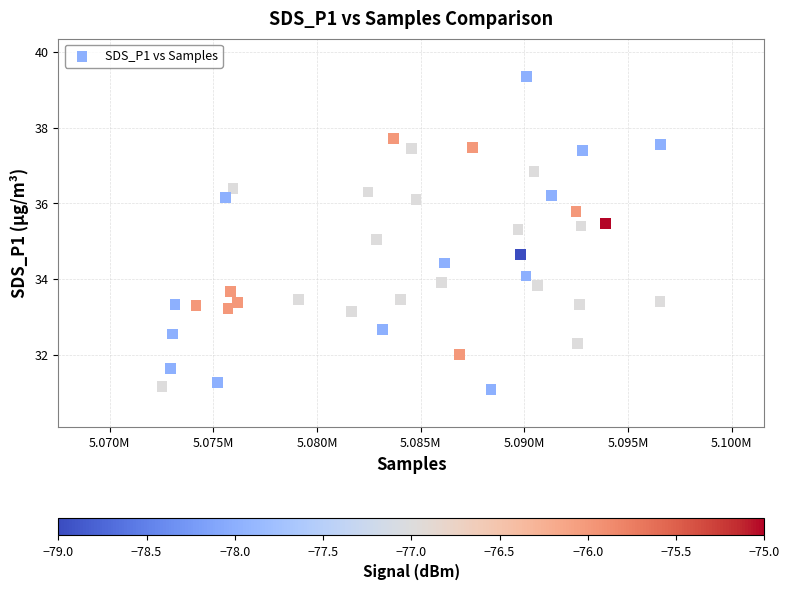

What is the range of X values (max minus min)?

24053.0